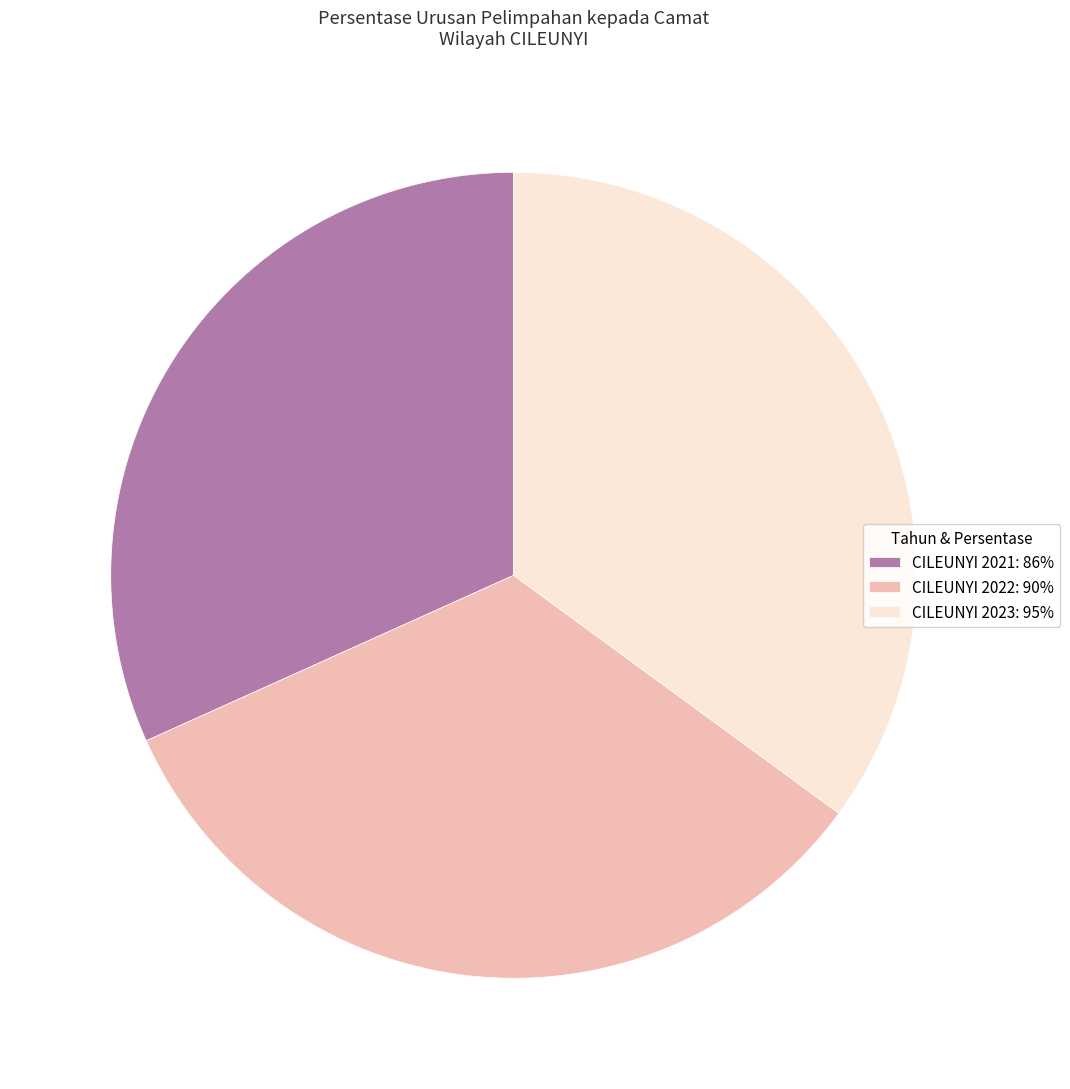

True or false: CILEUNYI 2023: 95% accounts for 35% of the total.

True